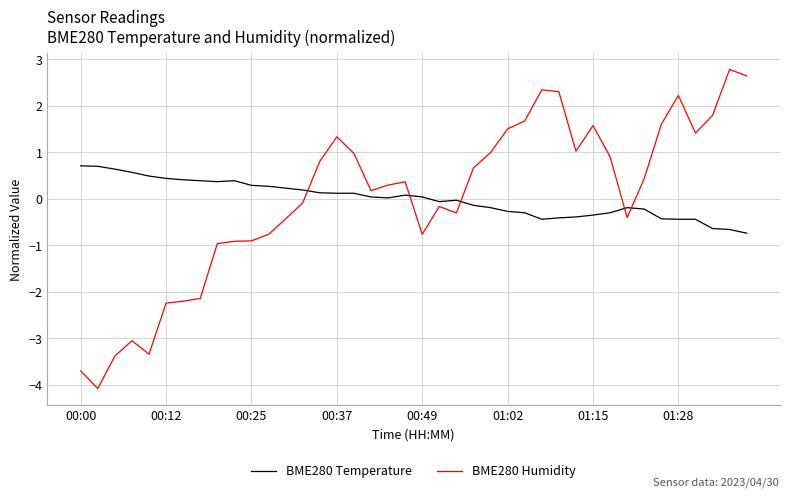

Which series has the widest spread of values?

BME280 Humidity